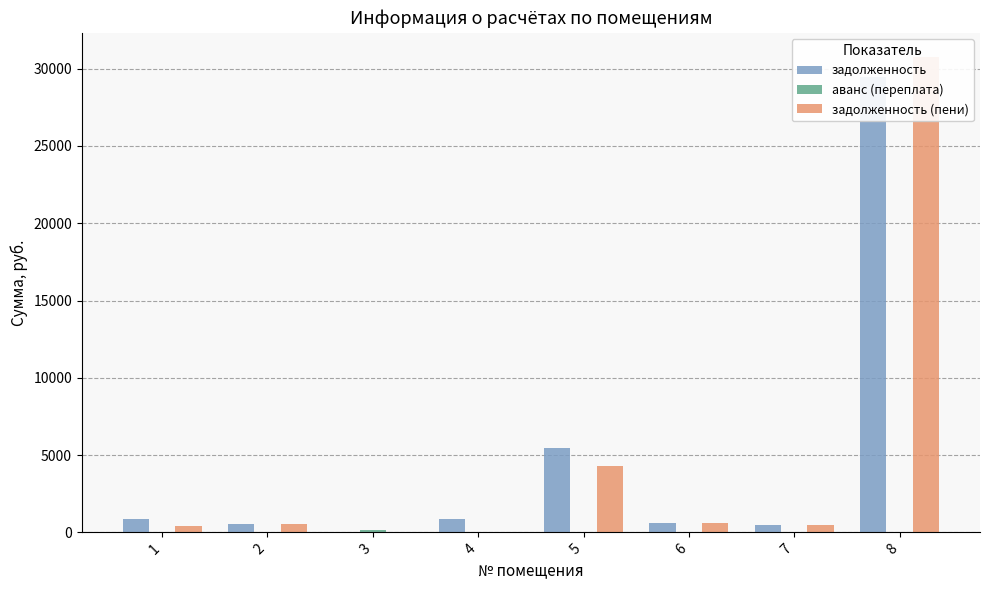

At which label does задолженность (пени) first exceed 542?

2